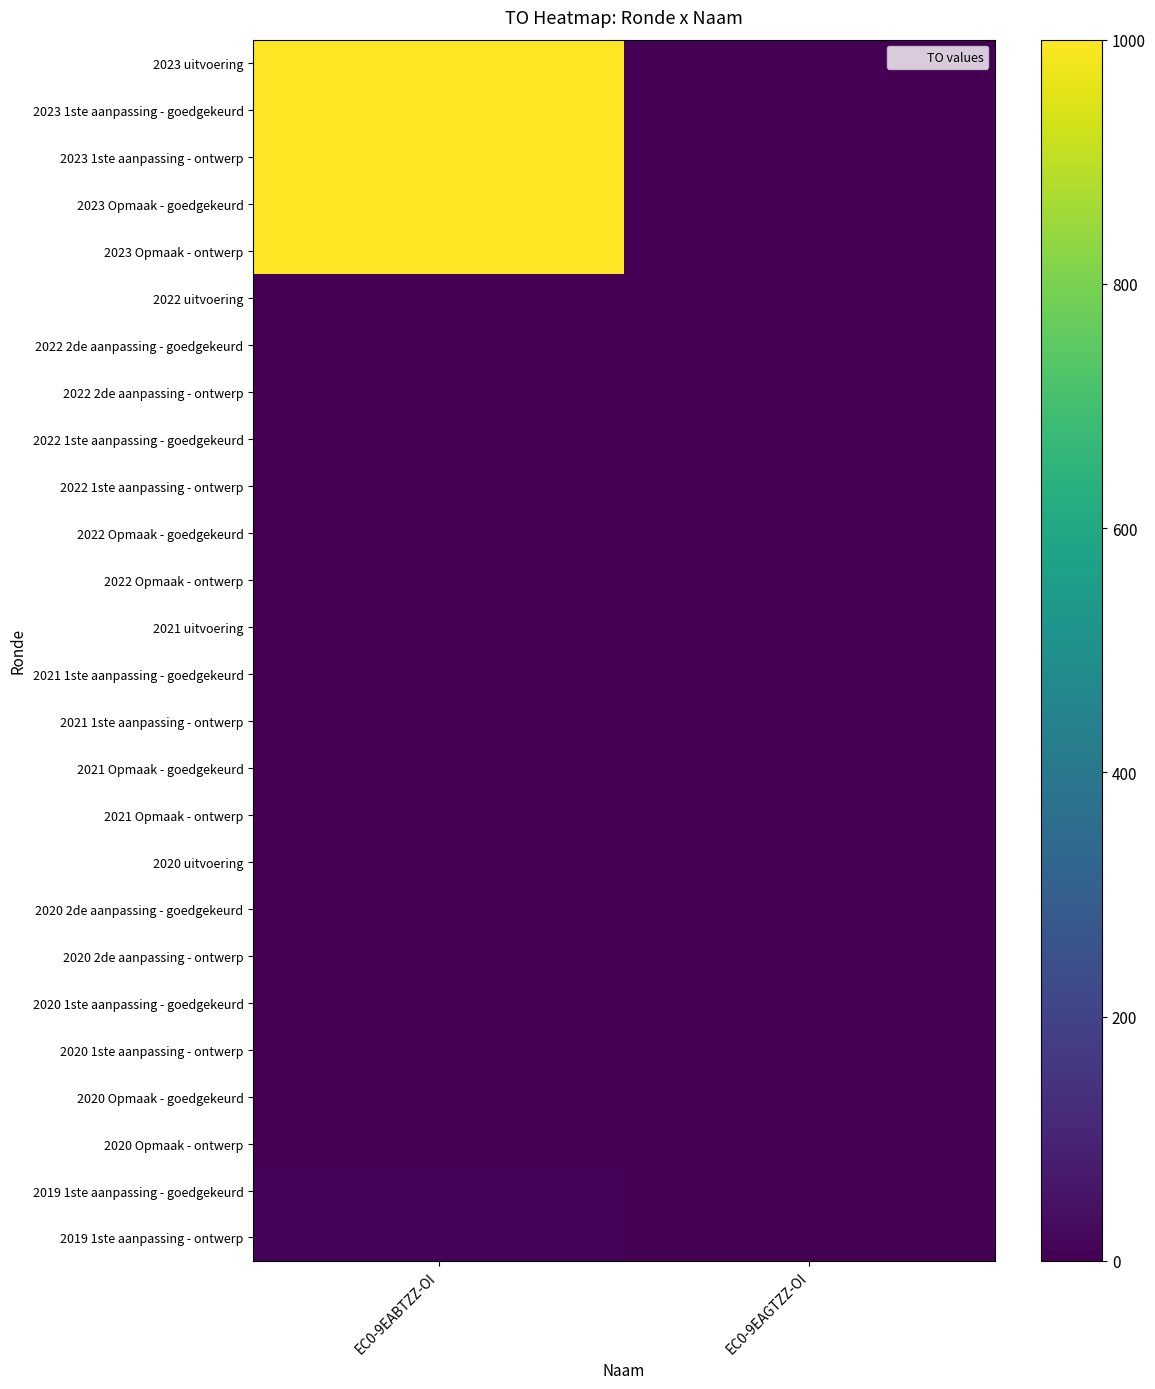

How many data points does each series have?

2